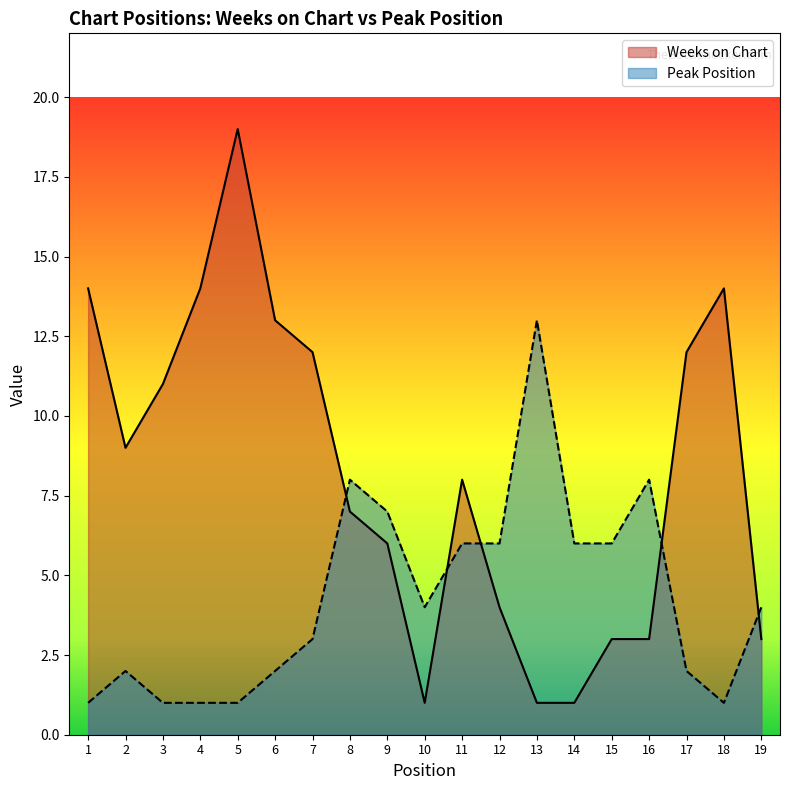

What are all the series names shown in the legend?

Weeks on Chart, Peak Position